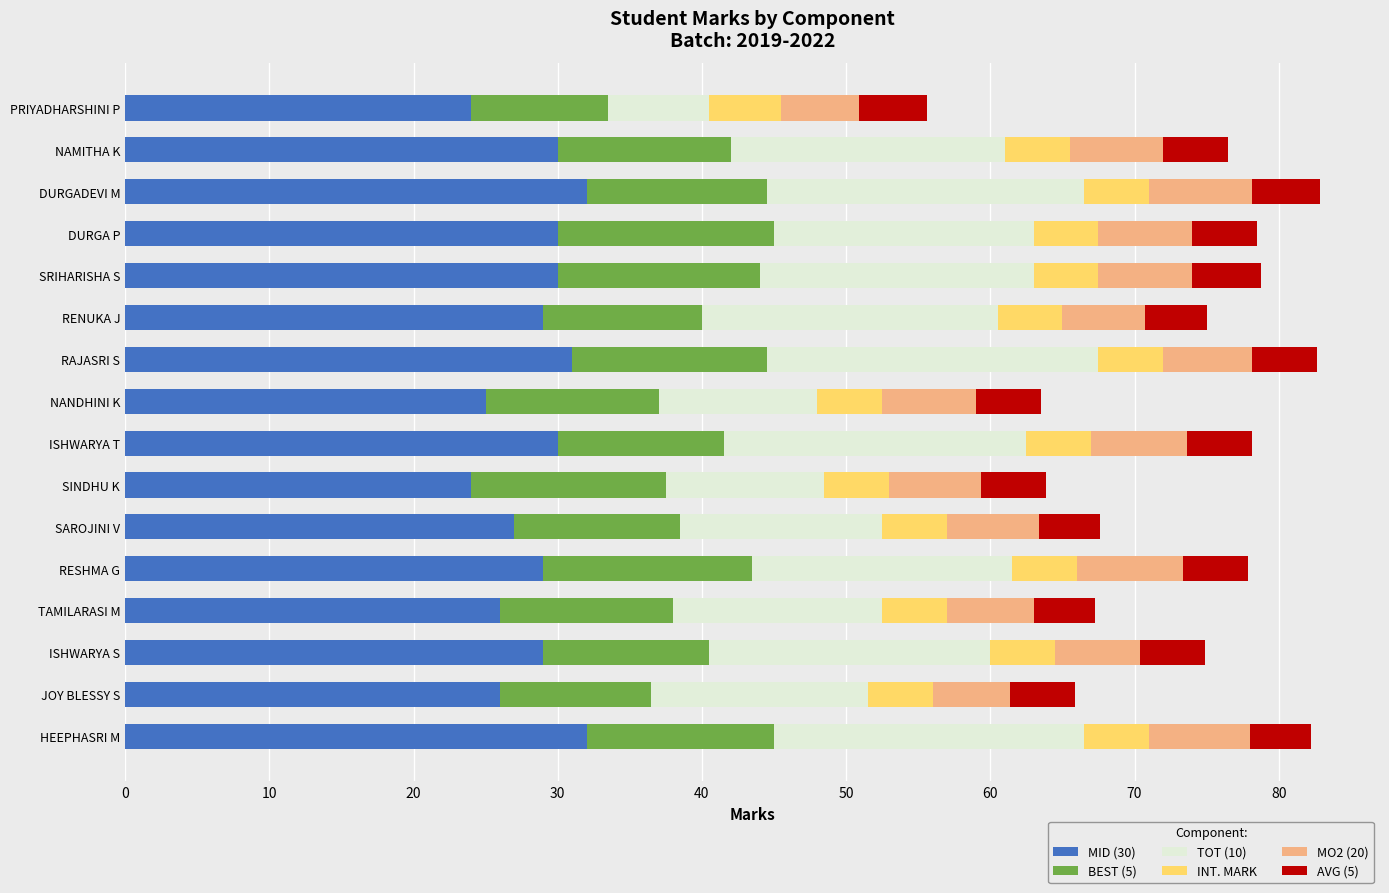

What is the maximum value for MID (30)?

32.0